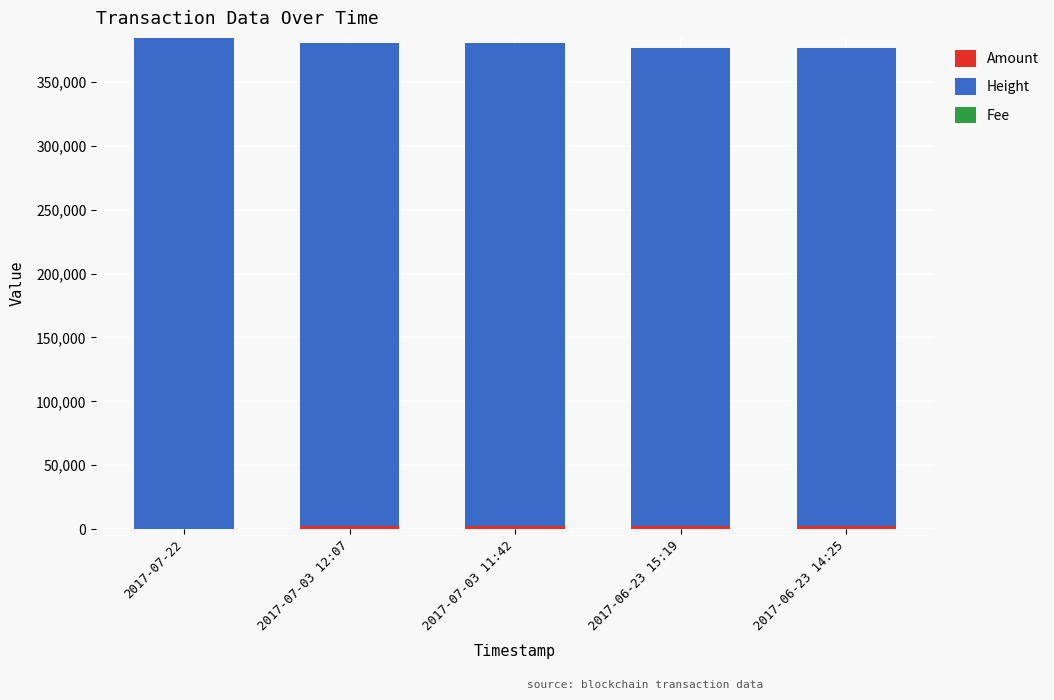

How many distinct data groups are displayed?

3